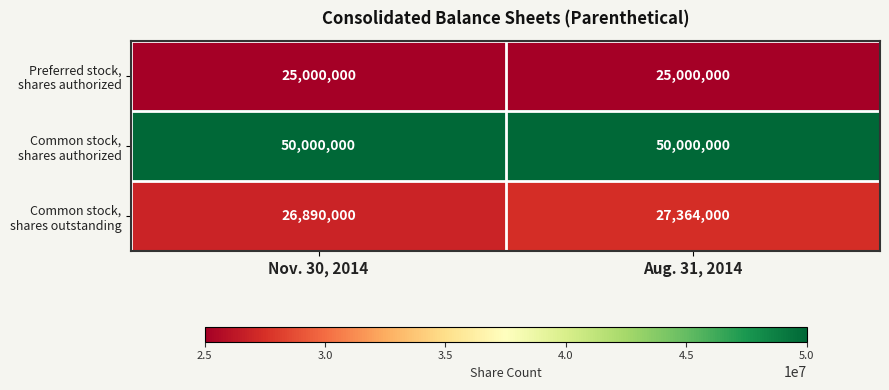

What is the total value across all series at Nov. 30, 2014?

101890000